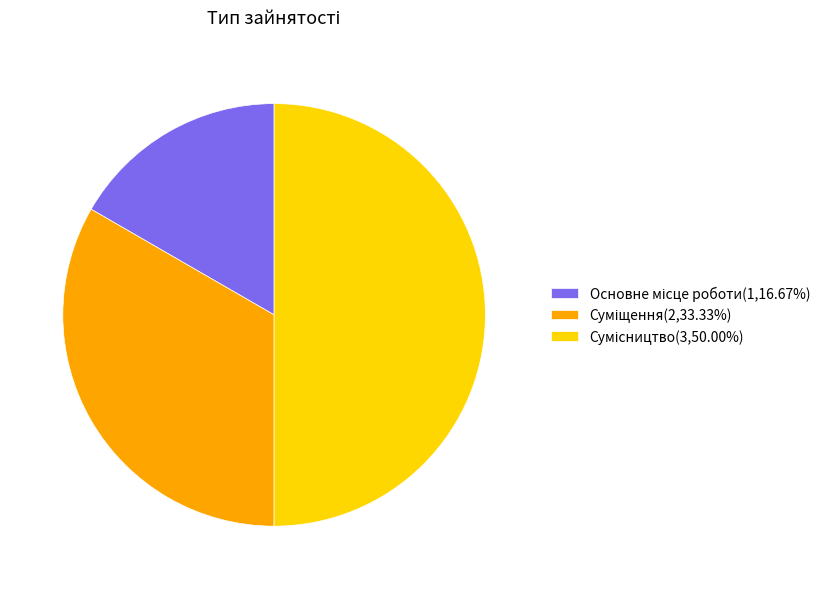

What percentage is NOT represented by Сумісництво?

50.0%